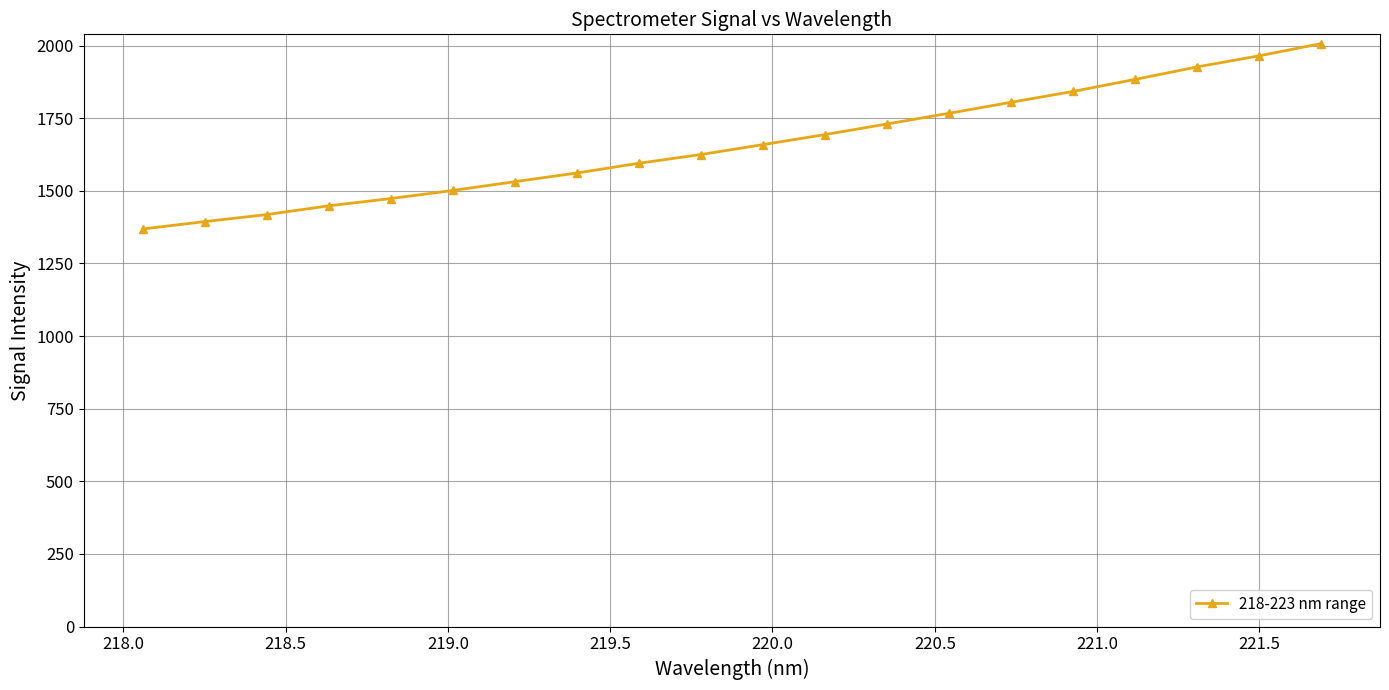

What is the average value?

1659.7